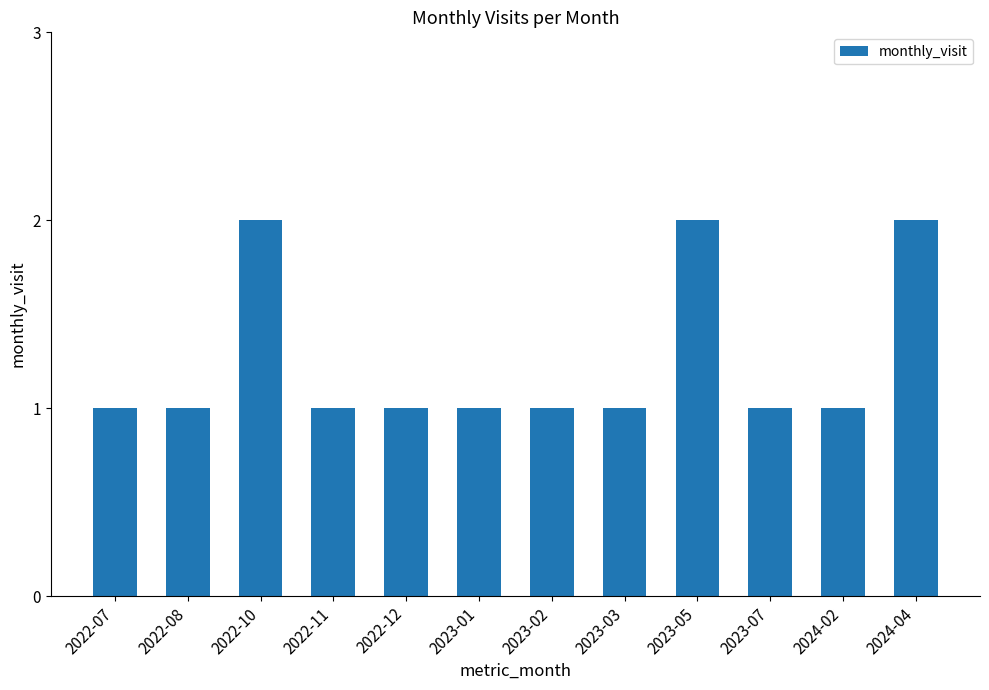

What is the maximum value shown in the chart?

2